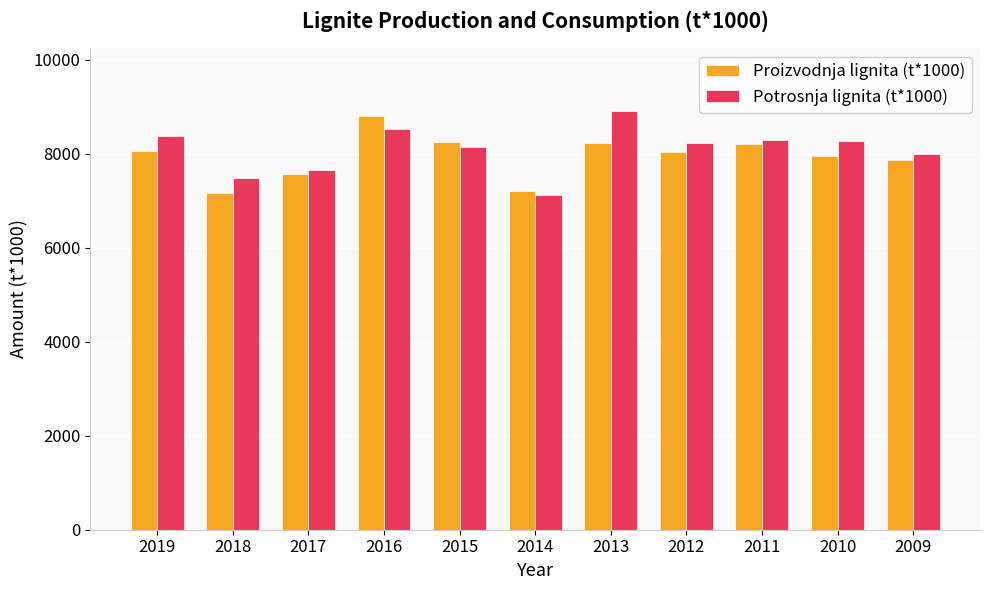

How many data points in Proizvodnja lignita (t*1000) are less than 8028?

5